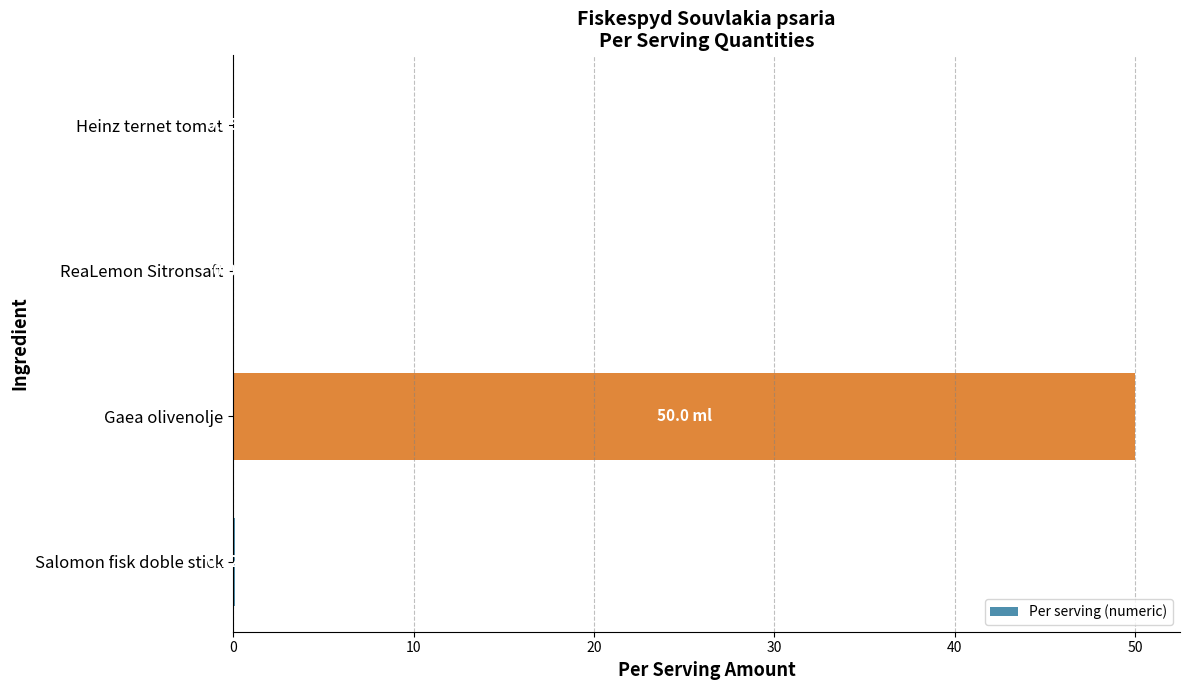

Which label corresponds to the largest value in the chart?

Gaea olivenolje